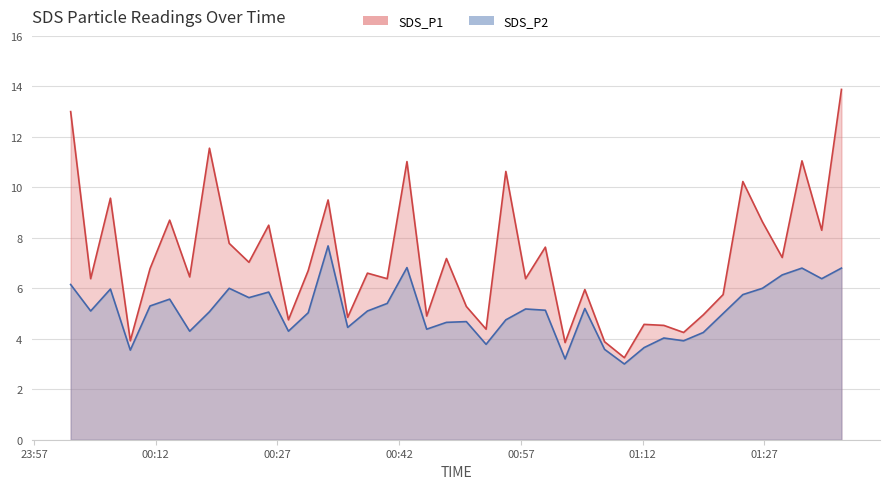

True or false: SDS_P1 and SDS_P2 cross at least once.

False